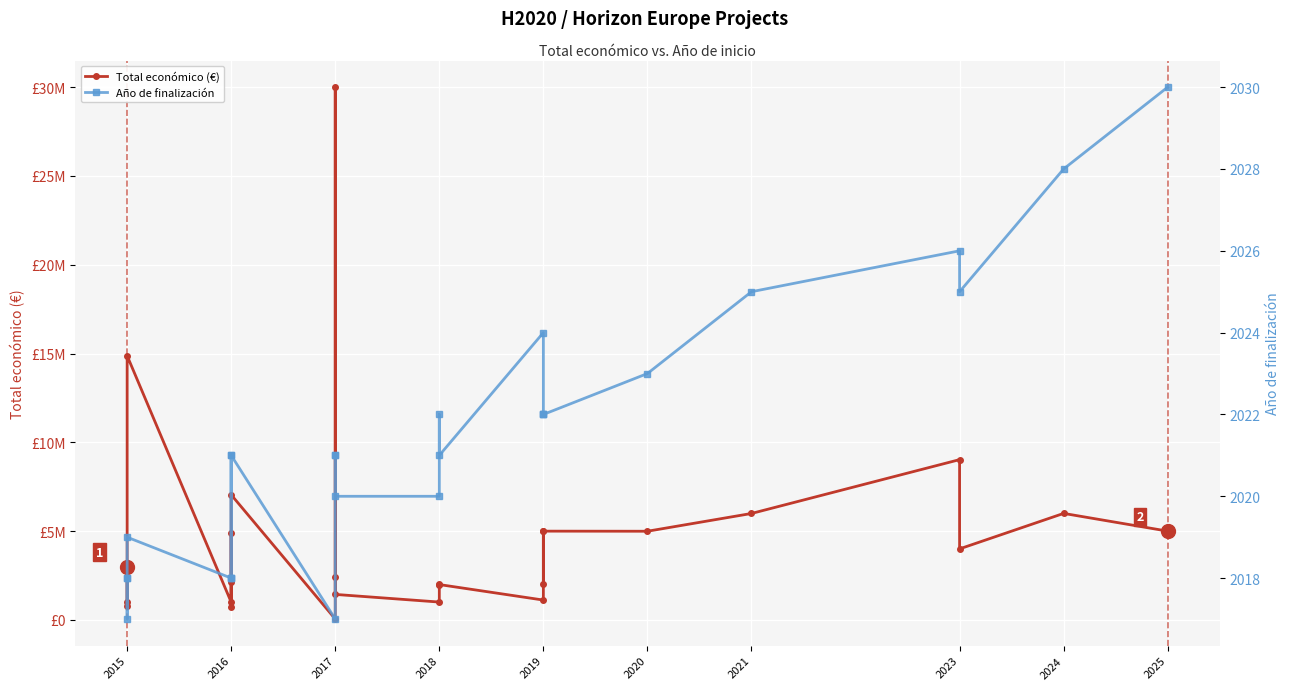

True or false: Año de finalización and Total económico (€) cross at least once.

False